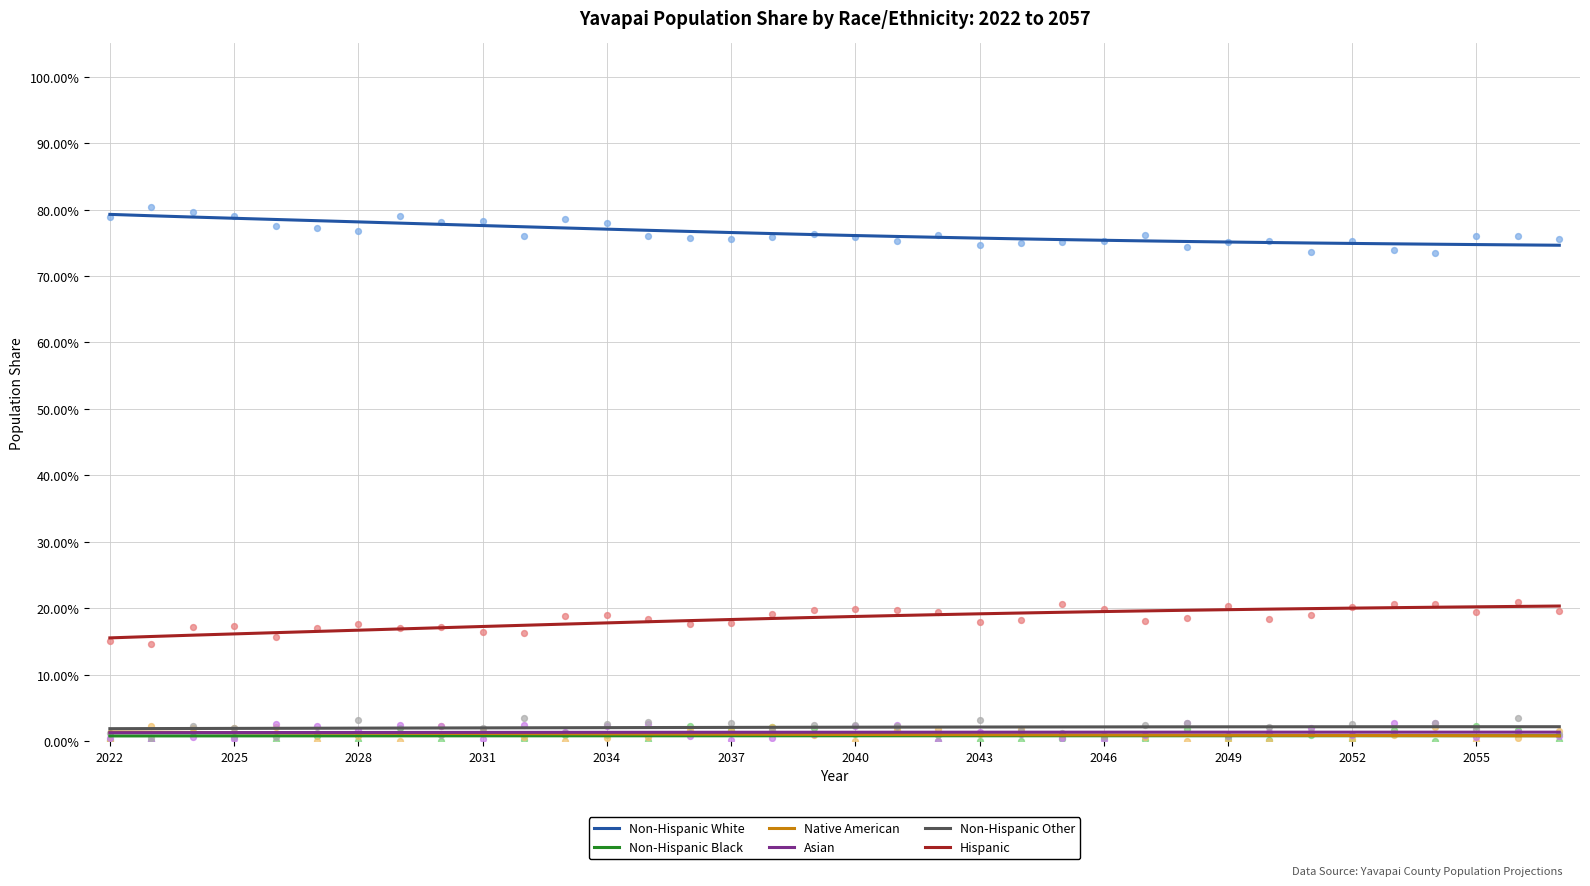

Which series has the widest spread of Y values?

Hispanic